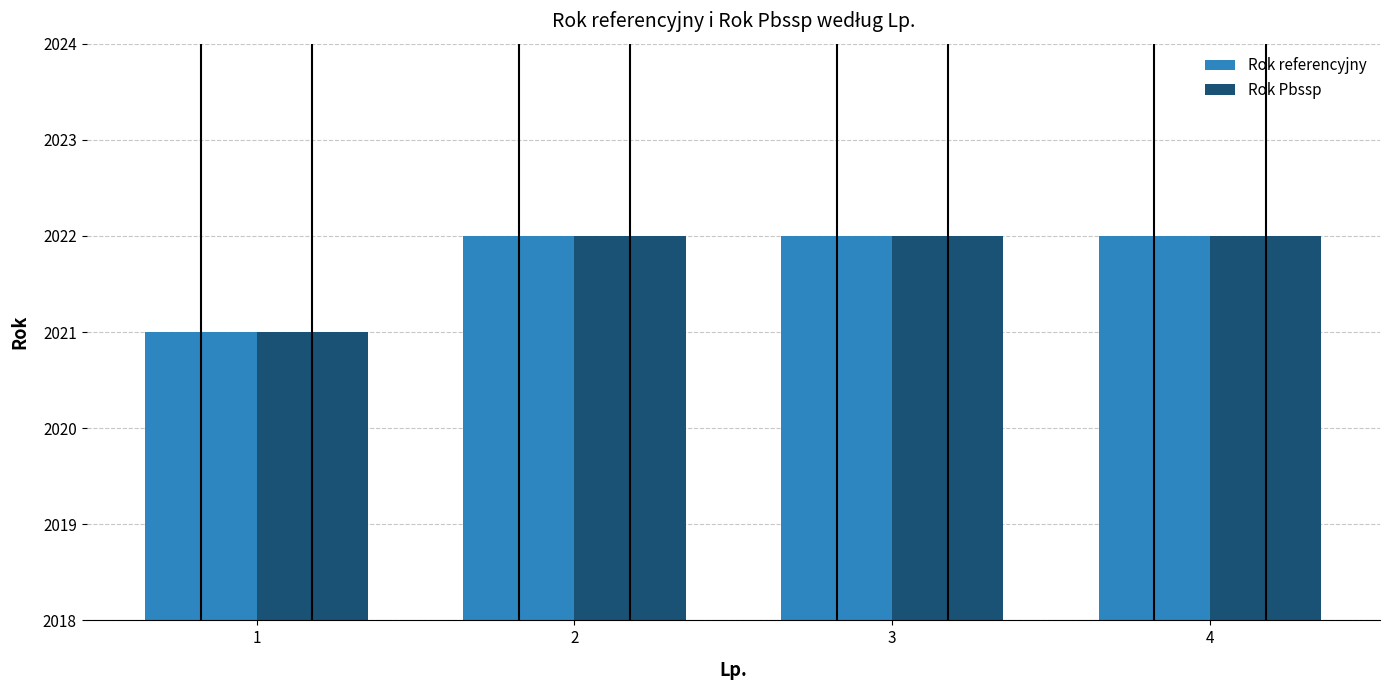

What is the total value across all series at 3?

4044